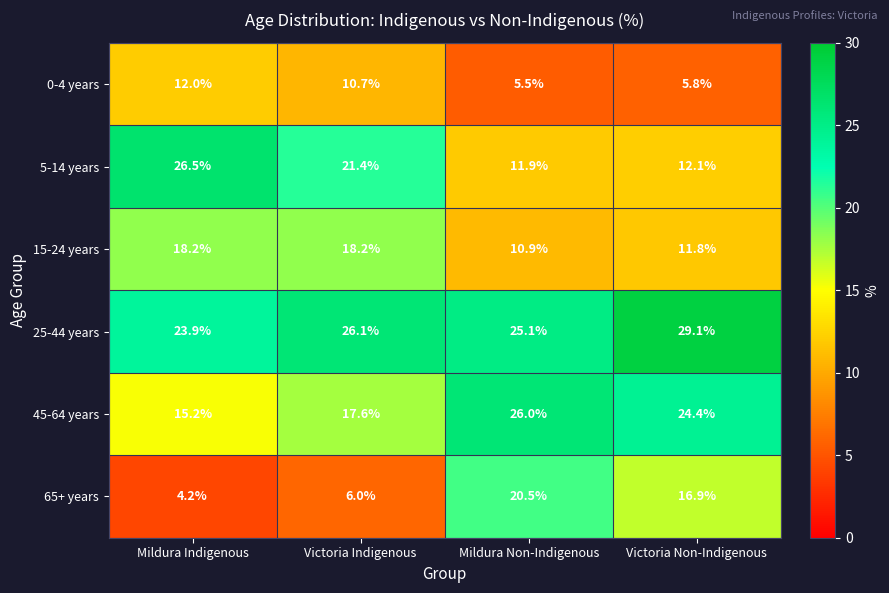

Which label corresponds to the smallest value in the chart?

Mildura Indigenous